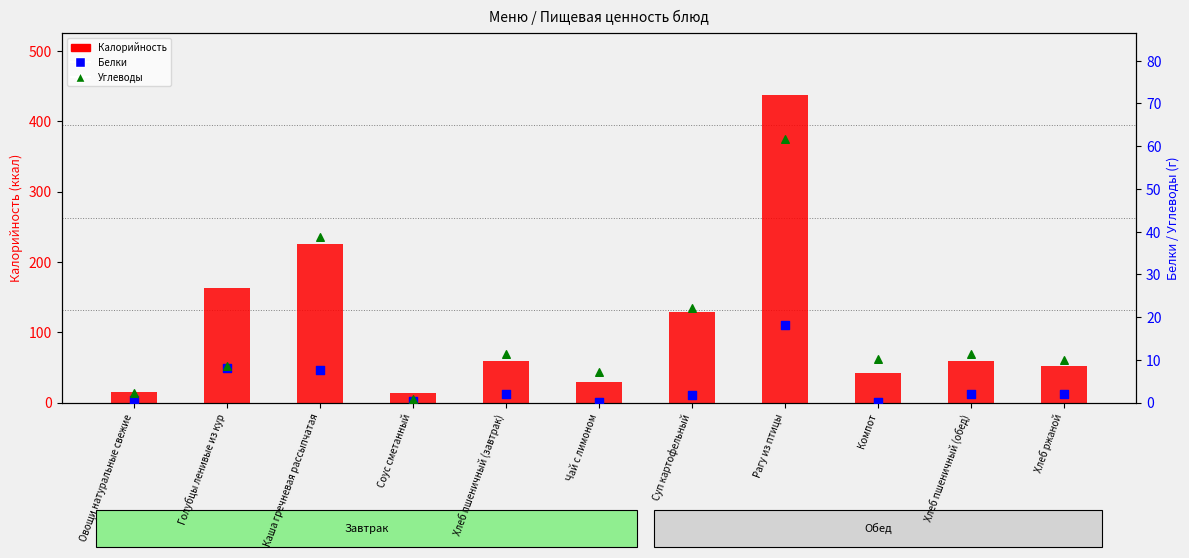

What are all the series names shown in the legend?

Калорийность, Белки, Углеводы